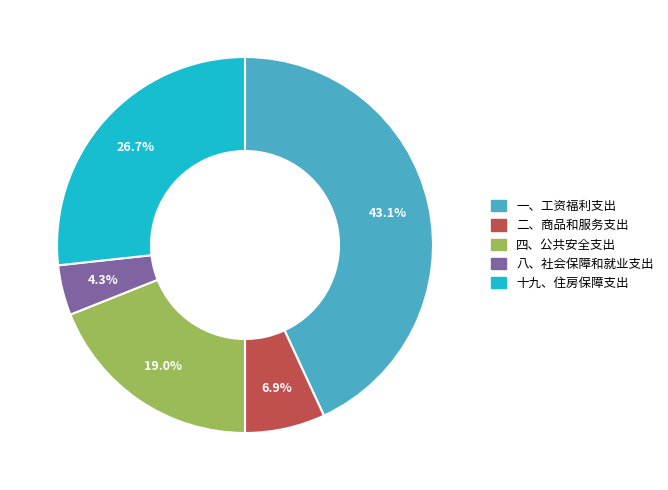

Count the number of slices in the pie.

5